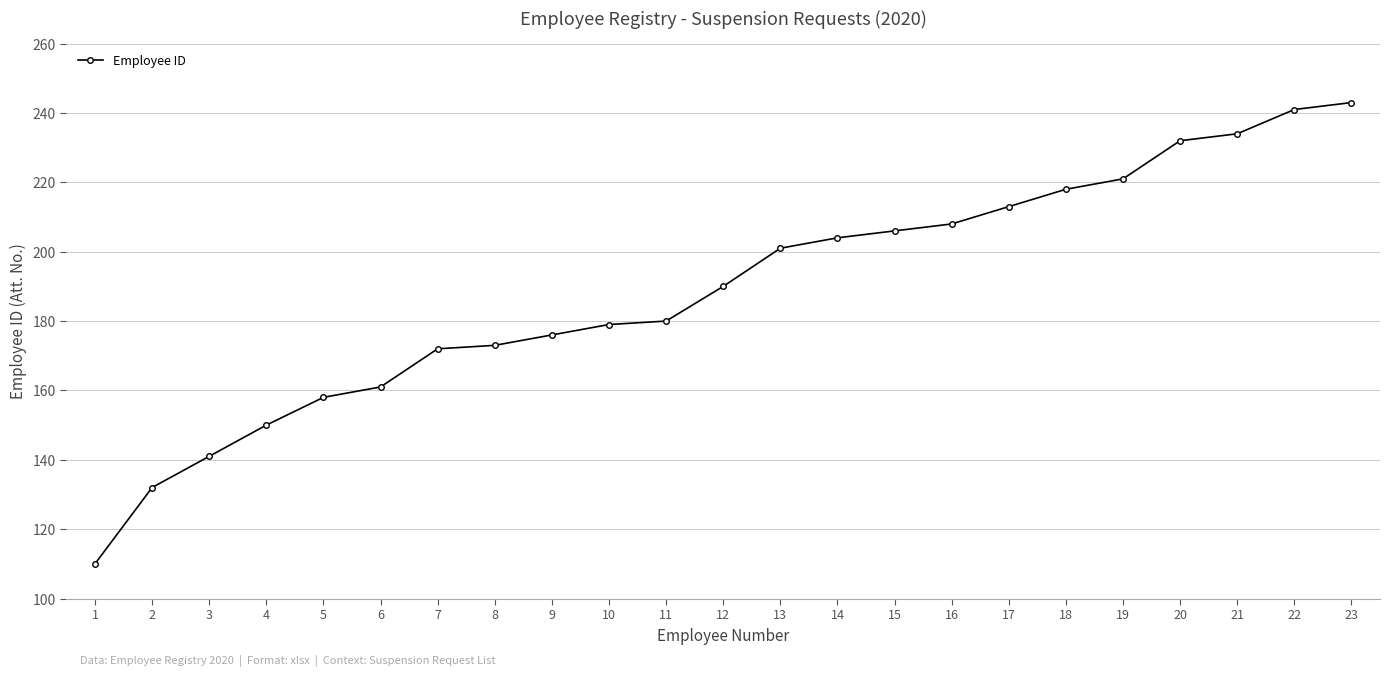

What is the approximate value at 19, to the nearest 10?

220